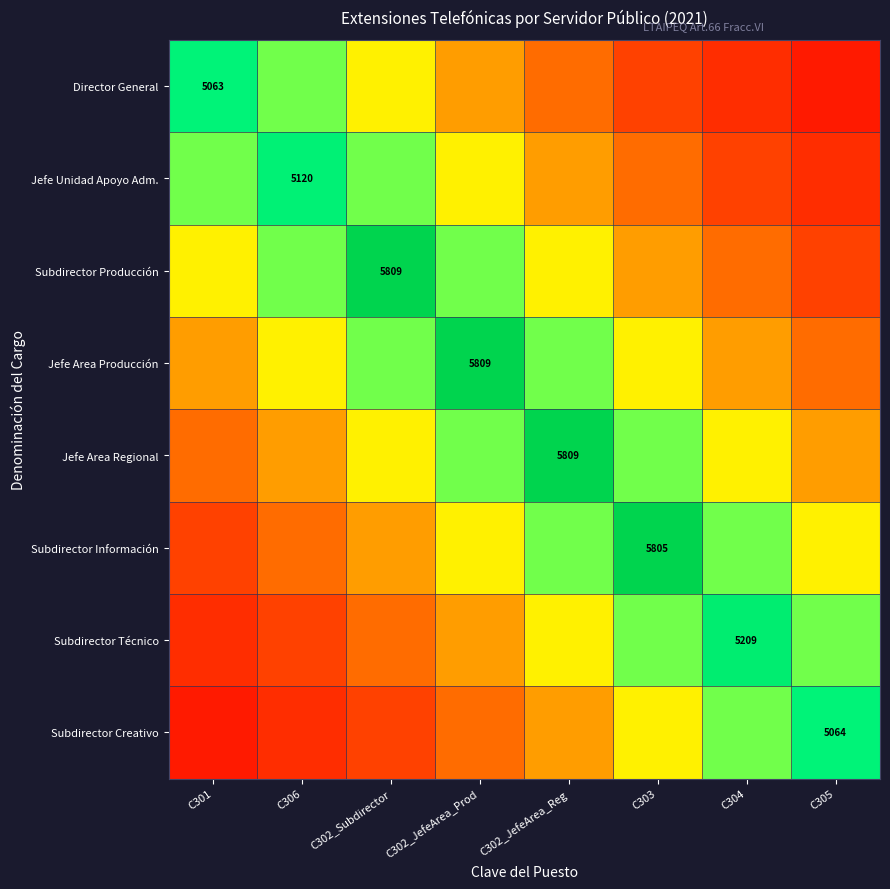

What is the smallest value displayed?

800